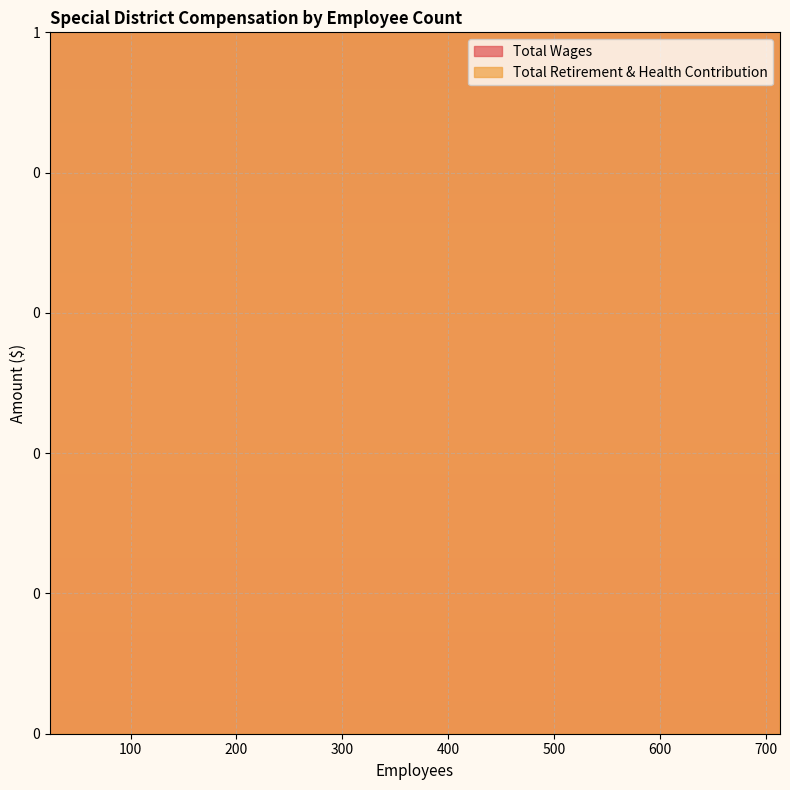

At which label does Total Retirement & Health Contribution first exceed 313344?

713